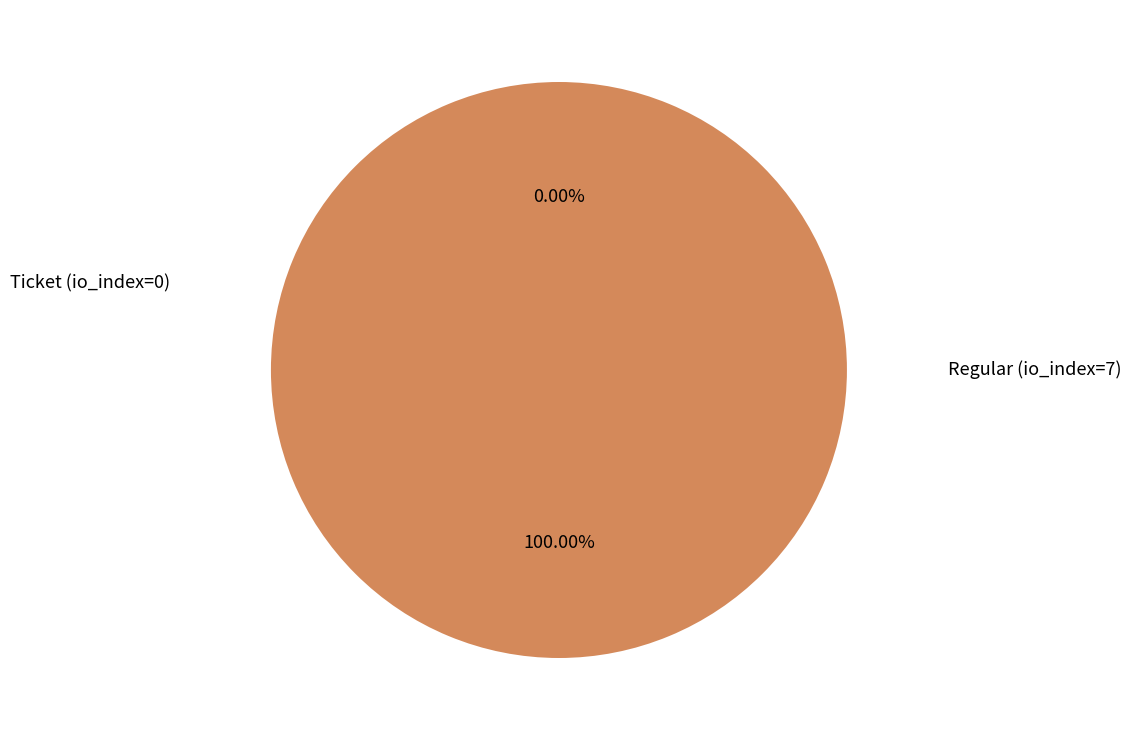

Rank the categories by value from highest to lowest.

Regular (io_index=7), Ticket (io_index=0)